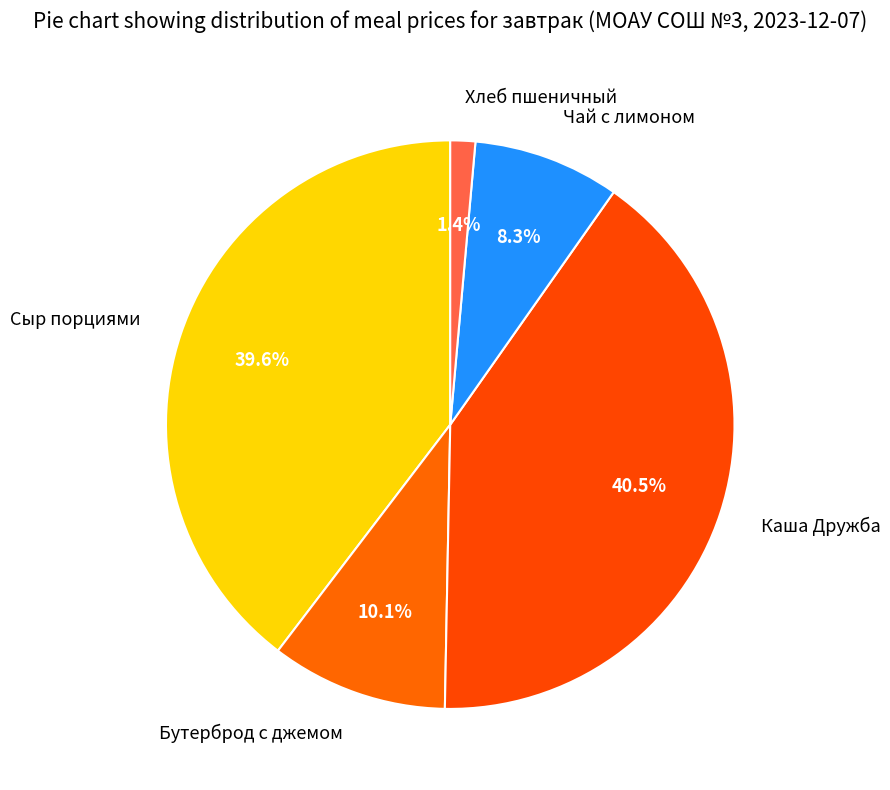

Is it true that Хлеб пшеничный is 1% of the pie?

True